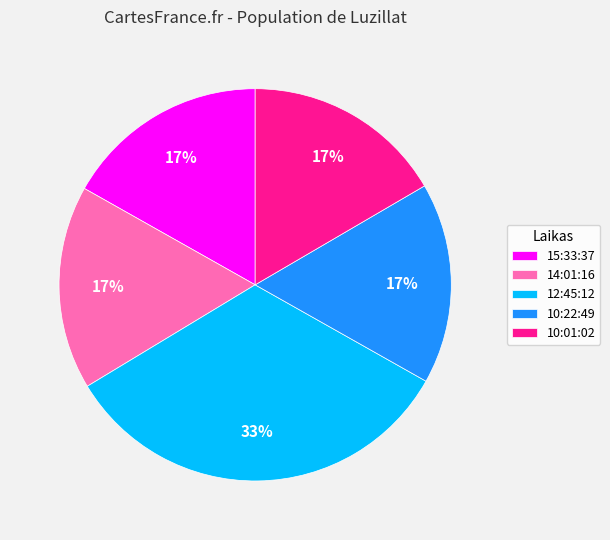

Is there any slice that represents more than half of the pie?

No